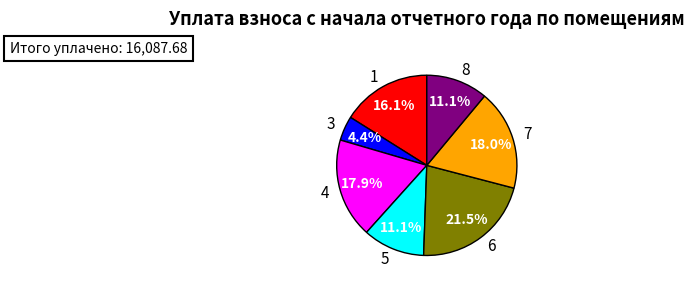

To the nearest percent, what is the average slice percentage?

14%